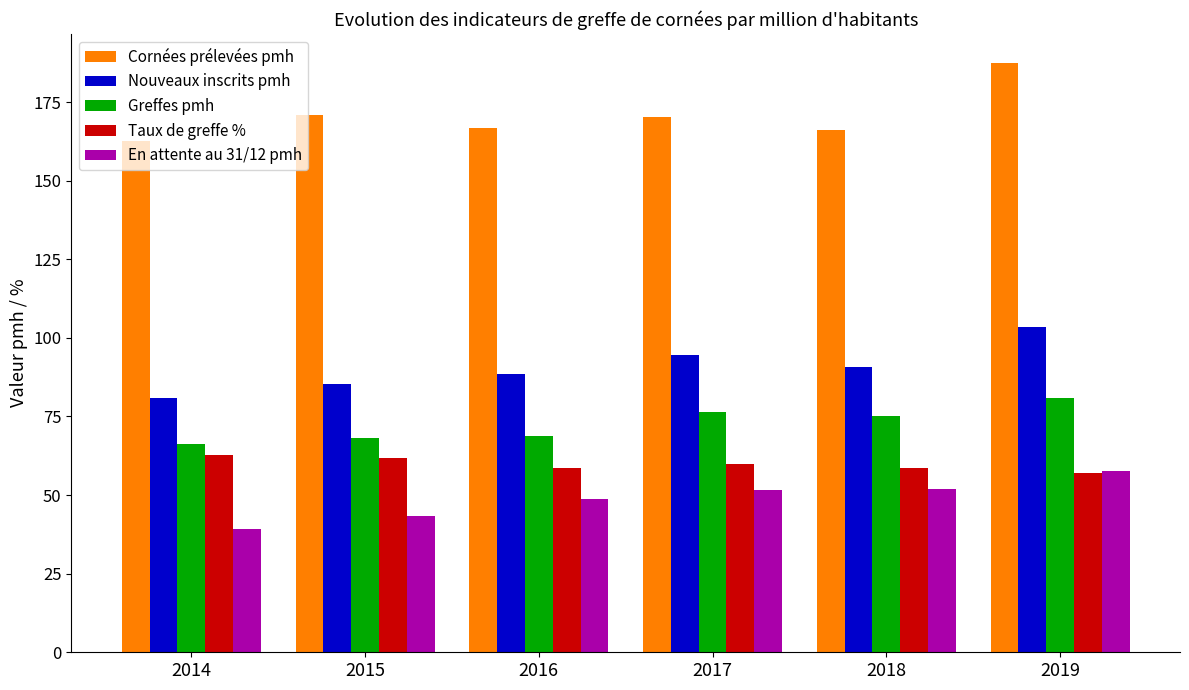

List the series in order of their peak value, highest first.

Cornées prélevées pmh, Nouveaux inscrits pmh, Greffes pmh, Taux de greffe %, En attente au 31/12 pmh